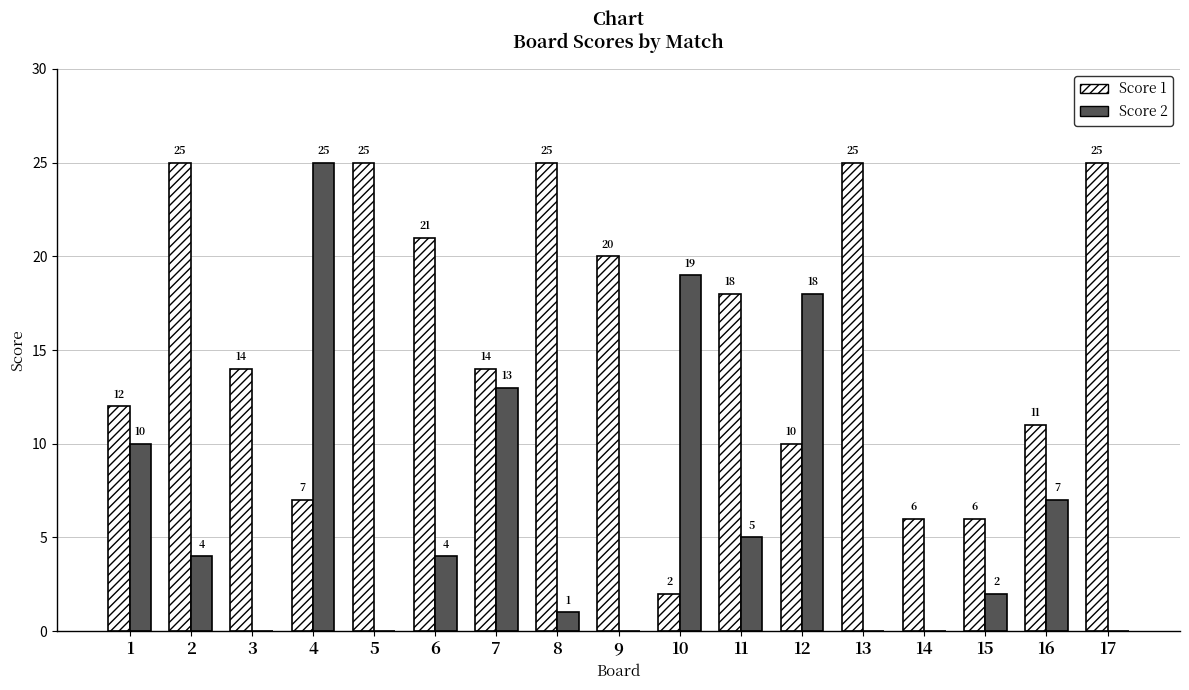

How many values in Score 2 are above zero?

11